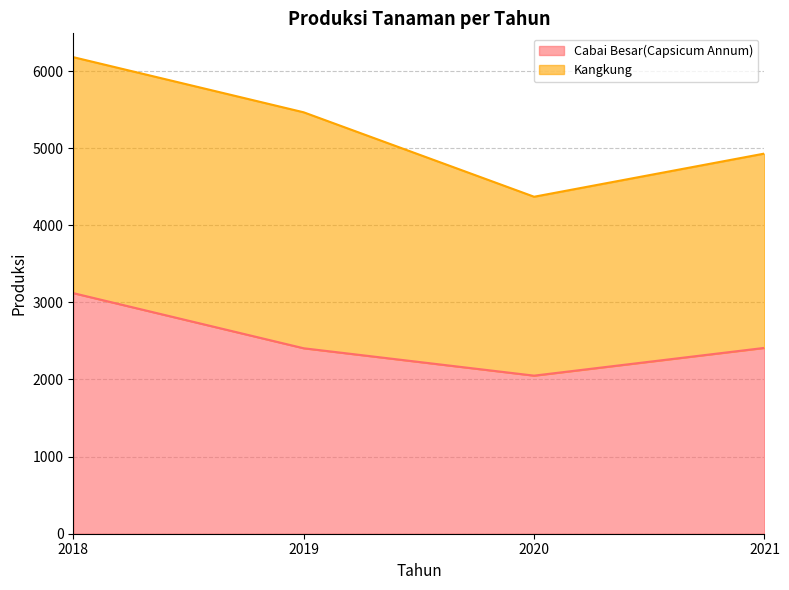

What is the change in value from 2018 to 2020?

-1070